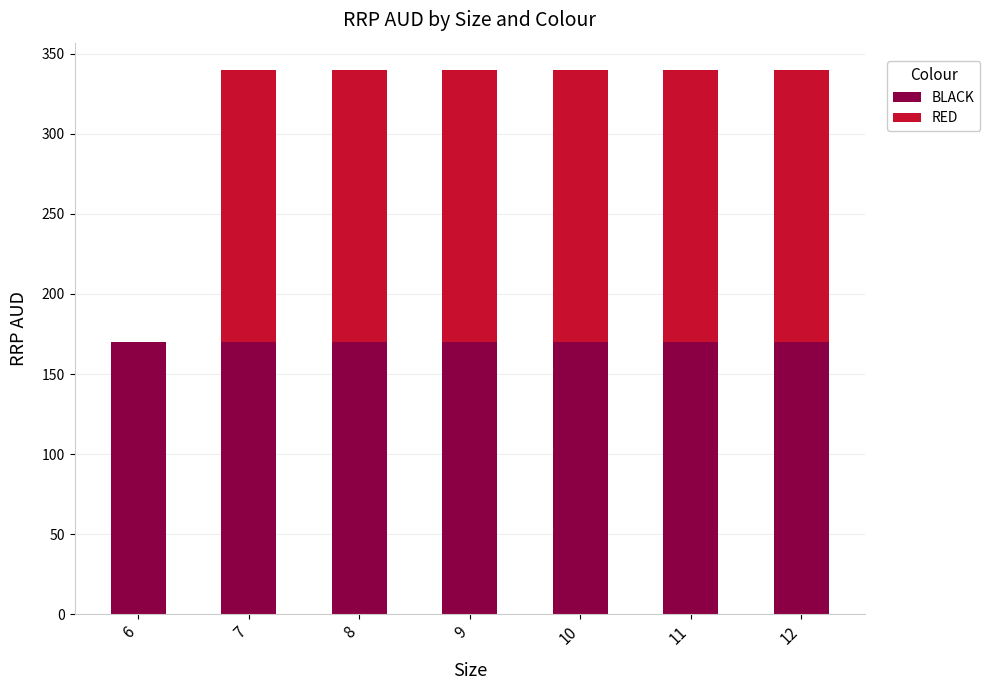

What is the total value across all series at 9?

339.9